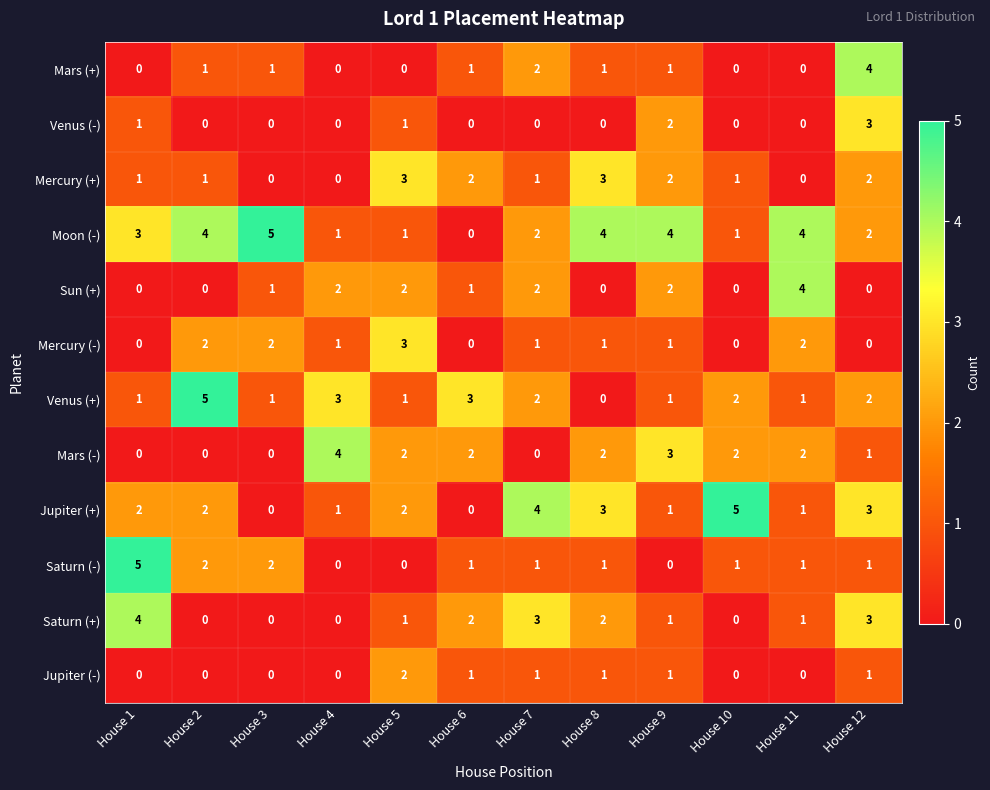

What is the difference between the highest and lowest values at House 5?

3